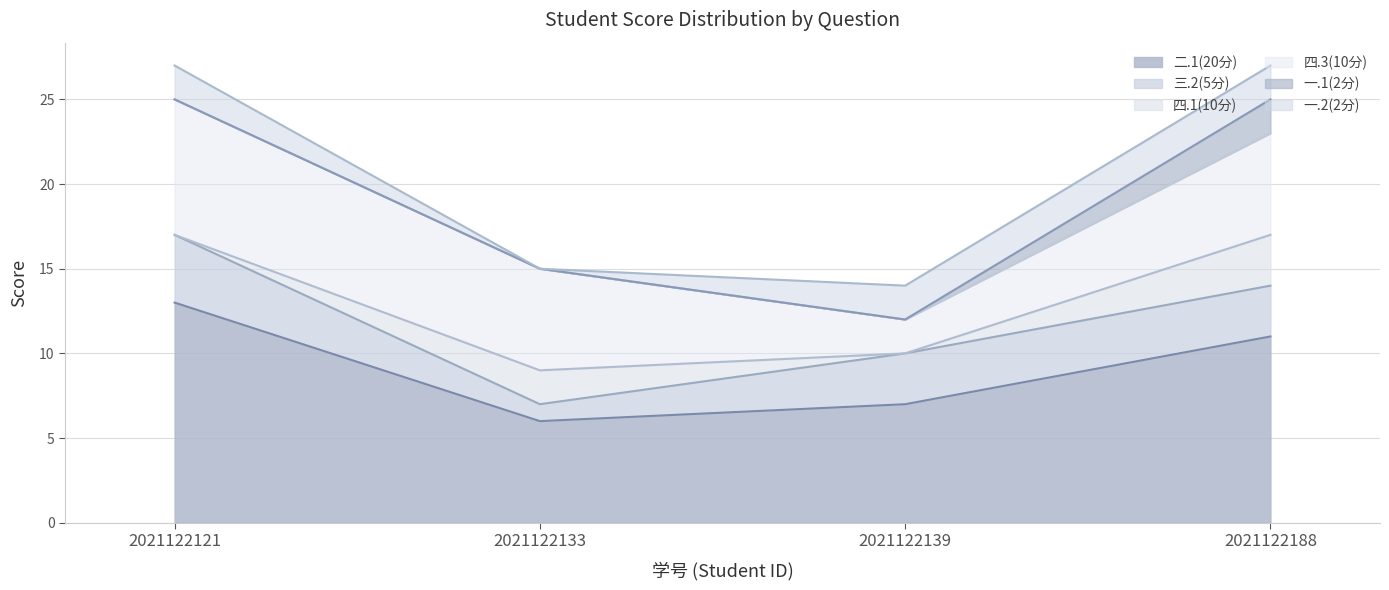

Does the chart display data point markers on the line(s)?

No